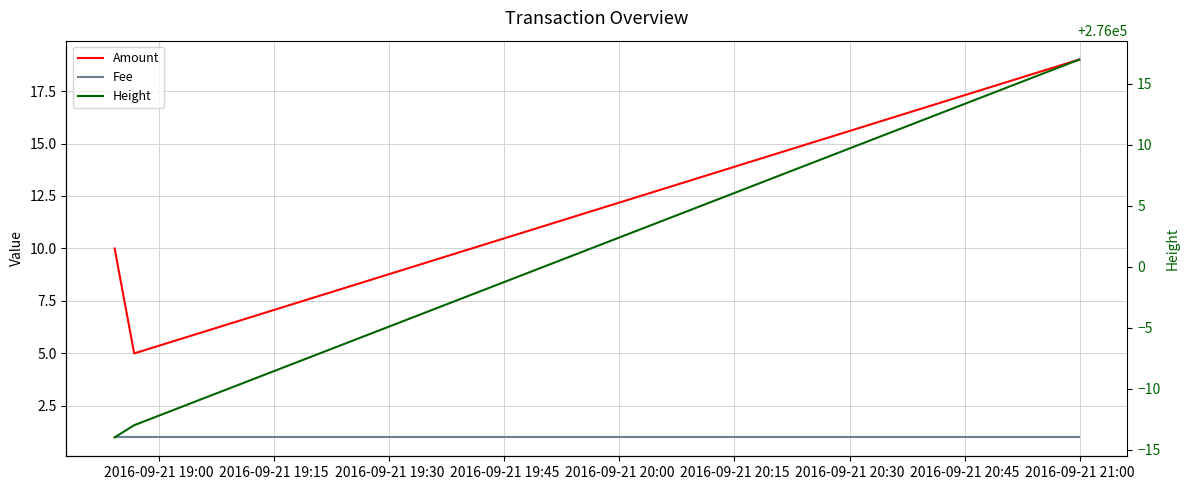

True or false: Fee has a value of 1 at 2016-09-21 19:30.

True